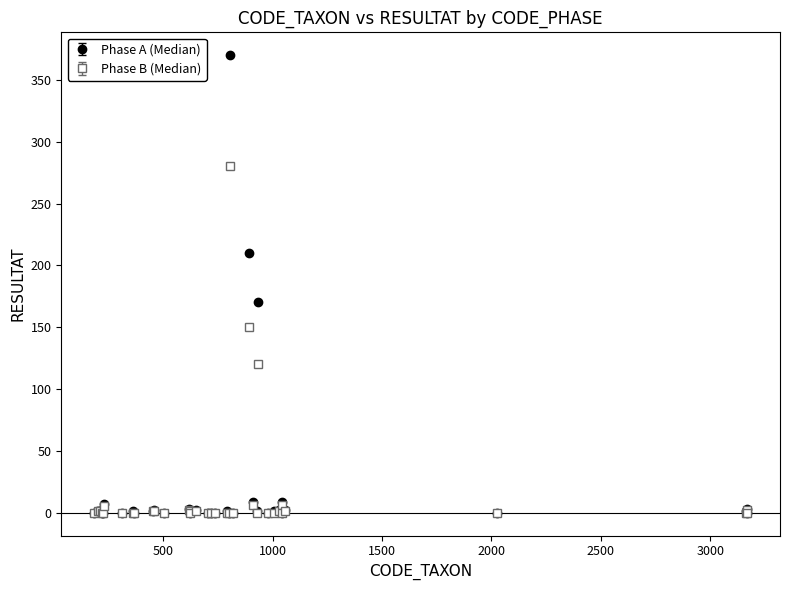

True or false: Phase A (Median) has more than 0 interior local peaks.

True